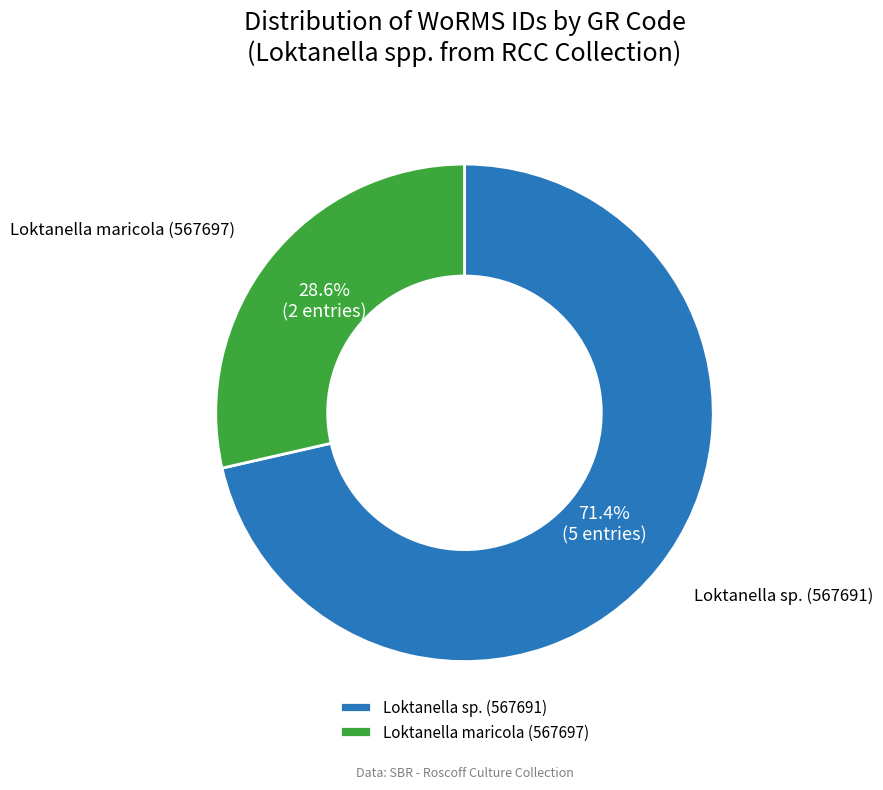

What is the smallest slice in the pie chart?

Loktanella maricola (567697)